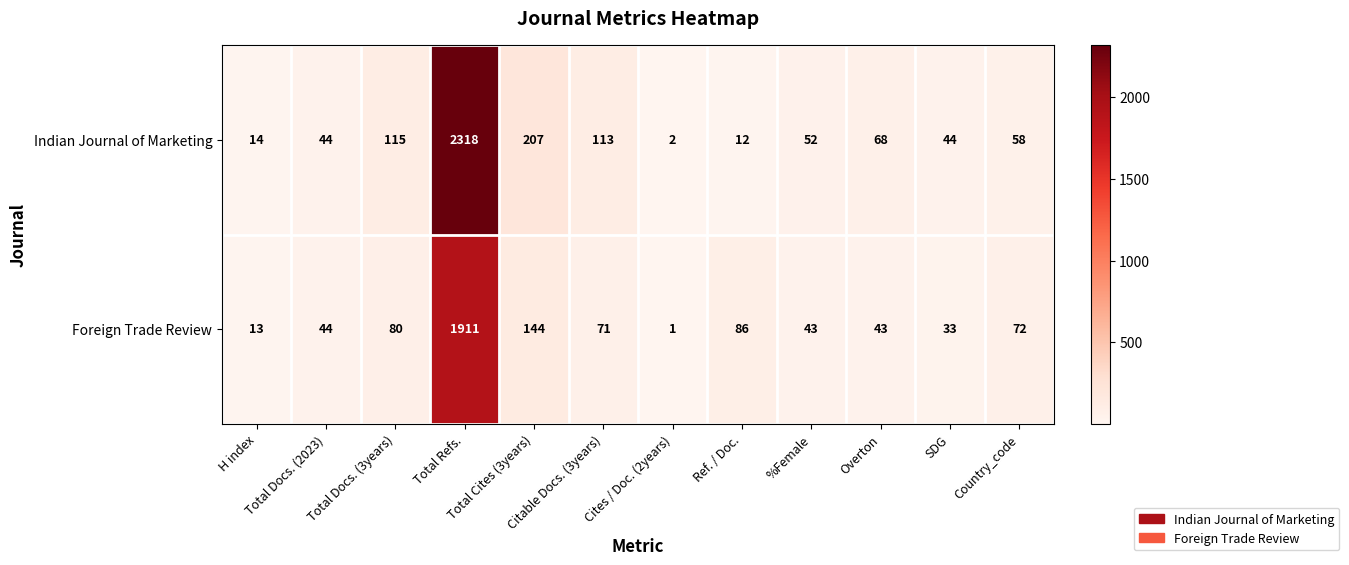

What is the highest value of the Indian Journal of Marketing series?

2318